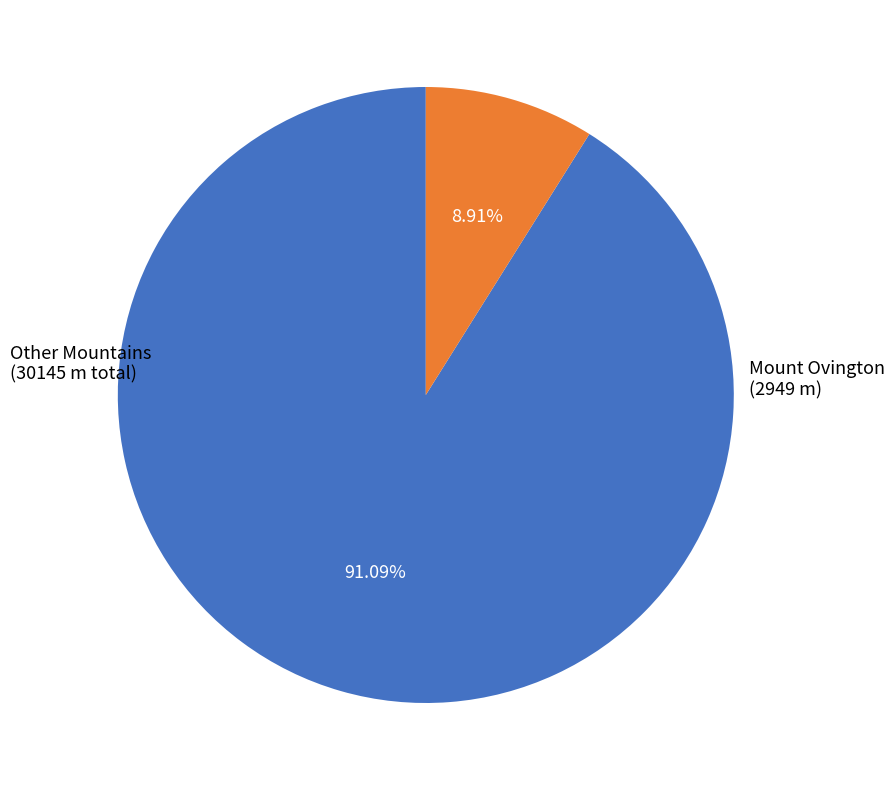

Does any single category account for the majority?

Yes